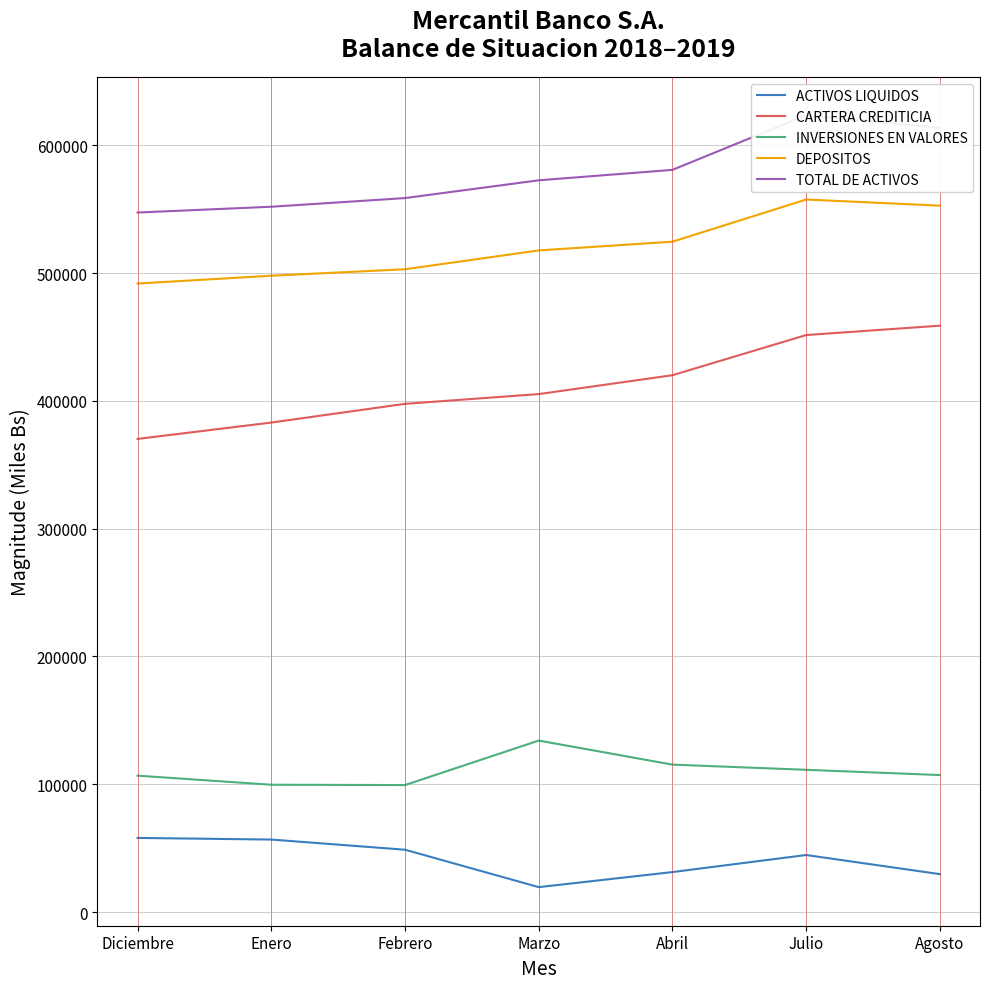

Is it true that INVERSIONES EN VALORES equals 59453.1 at Agosto?

False